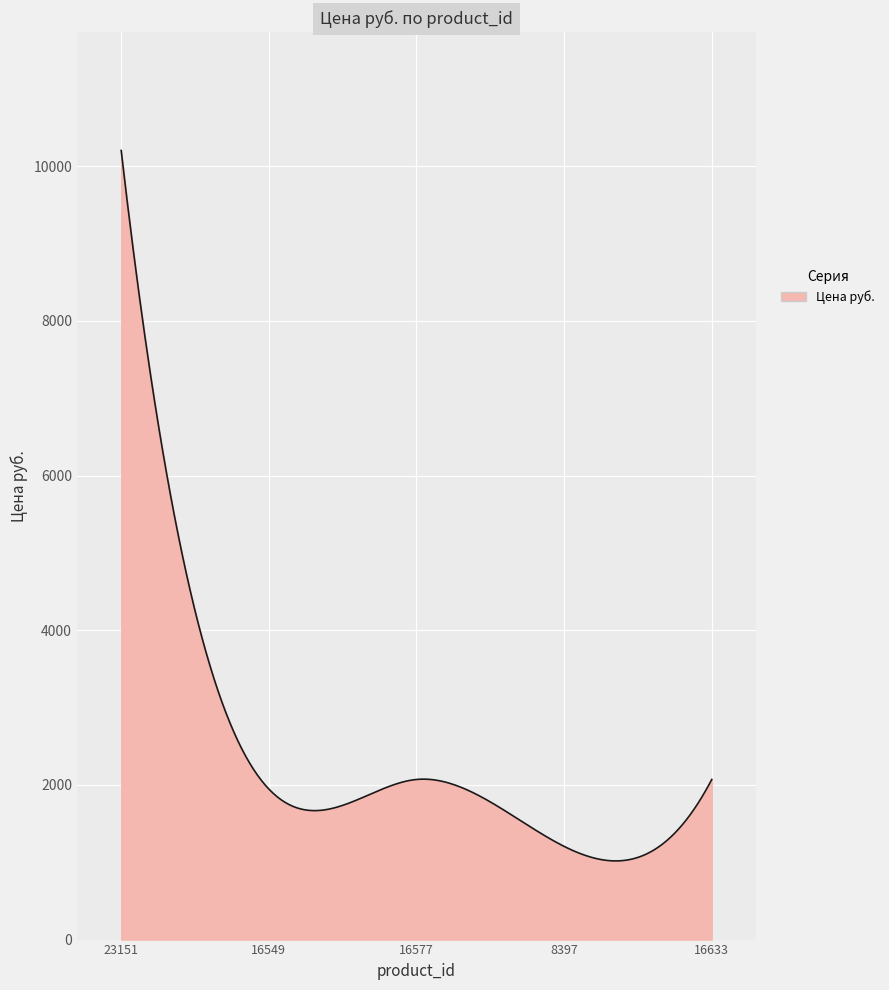

What is the difference between the maximum and minimum values?

9186.8